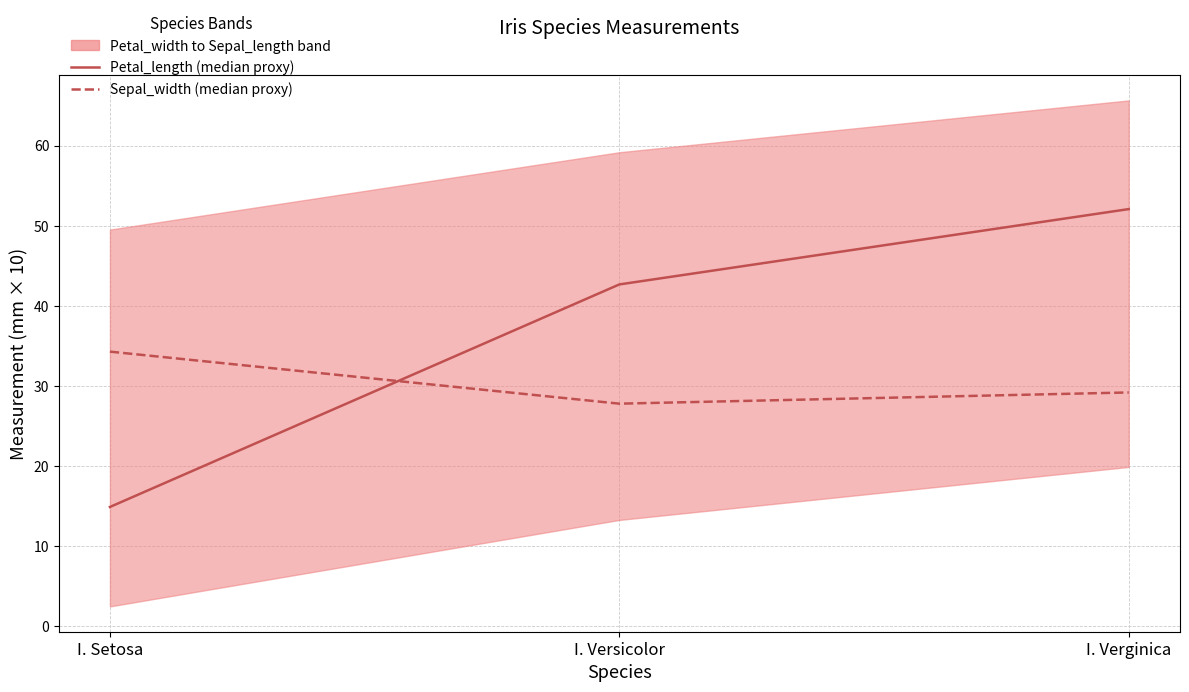

What are all the series names shown in the legend?

Petal_length (median proxy), Sepal_width (median proxy)